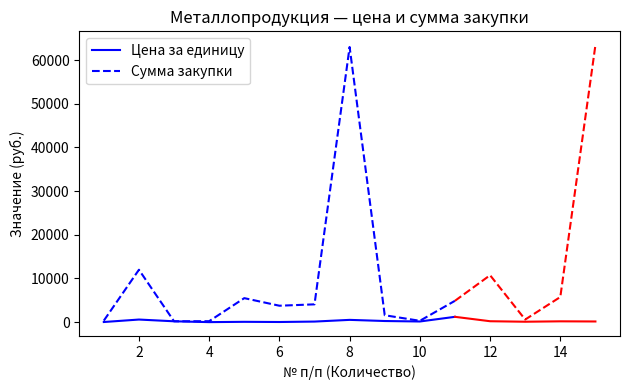

What is the greatest value displayed?

63000.0